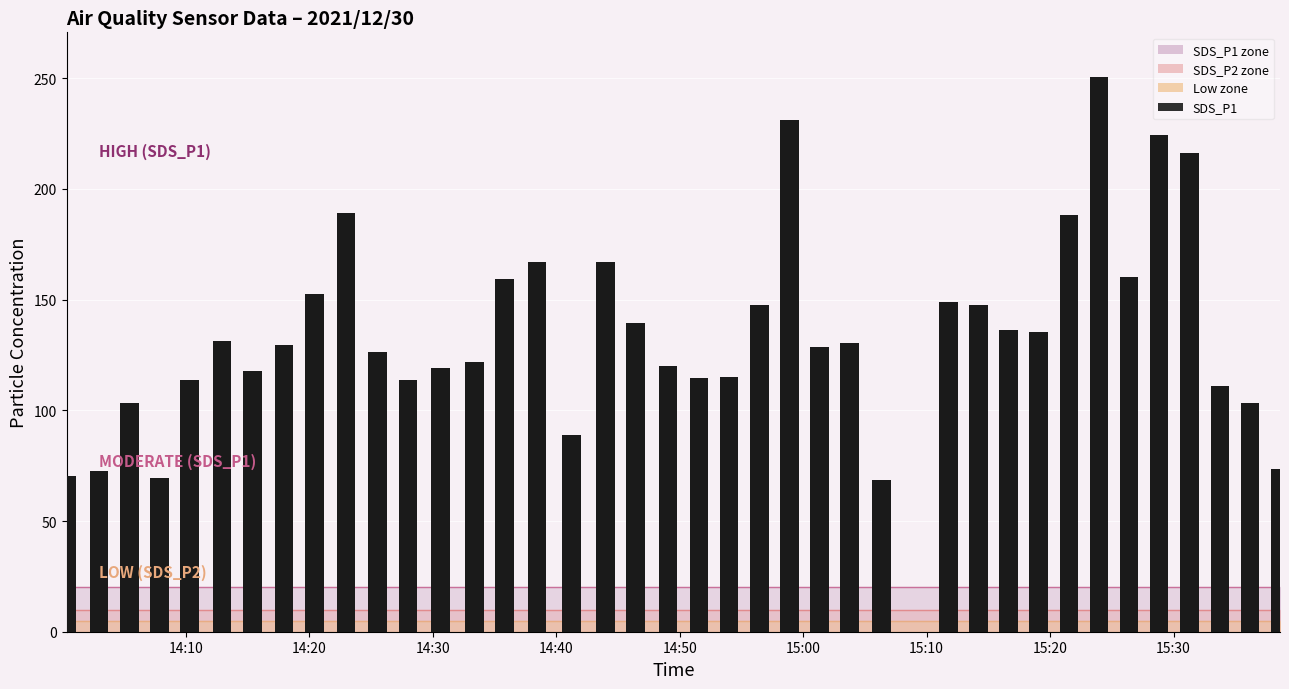

What is the minimum value shown in the chart?

68.7